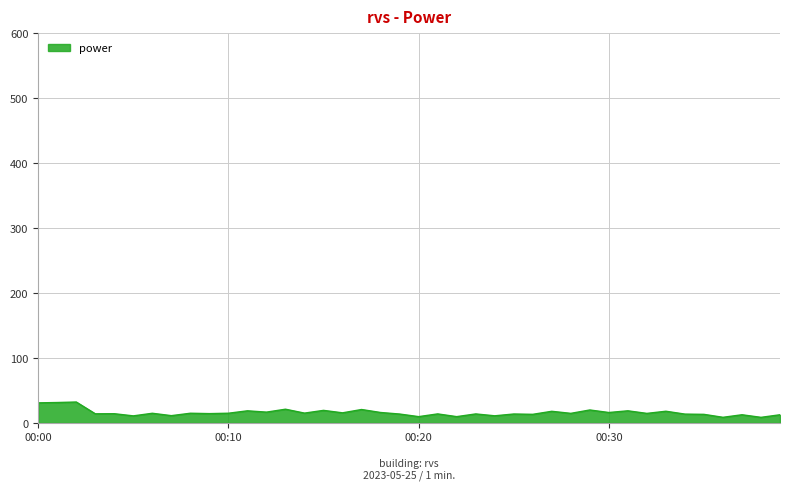

What is the difference between the maximum and minimum values?

23.6